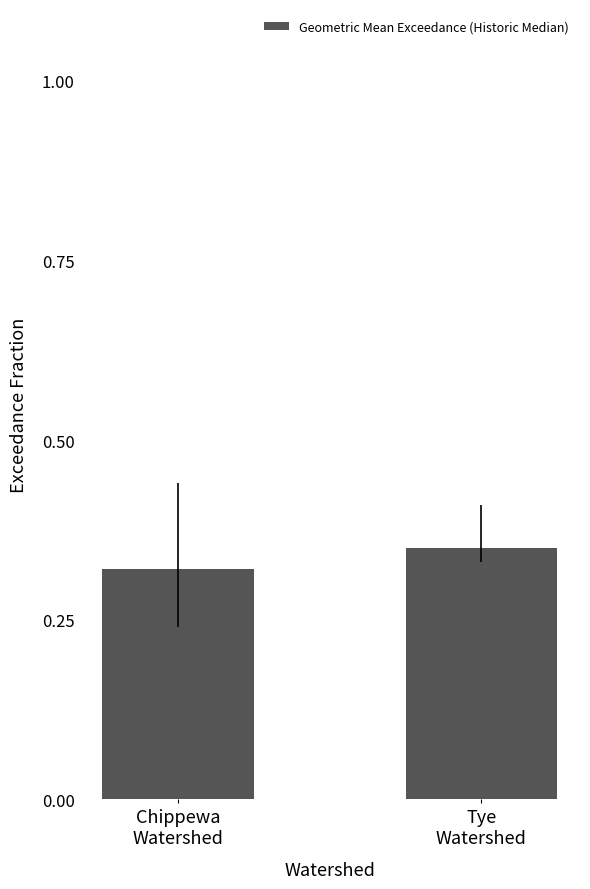

What position from the left is Chippewa
Watershed?

1